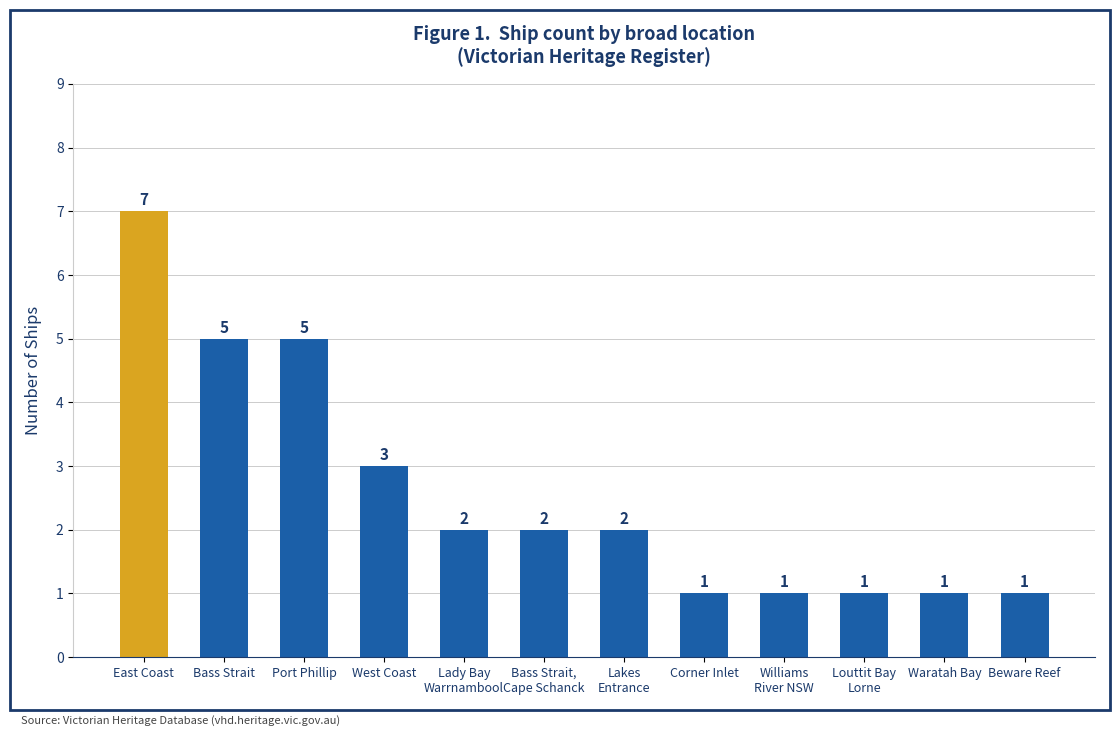

The value at Bass Strait is 3. True or false?

False